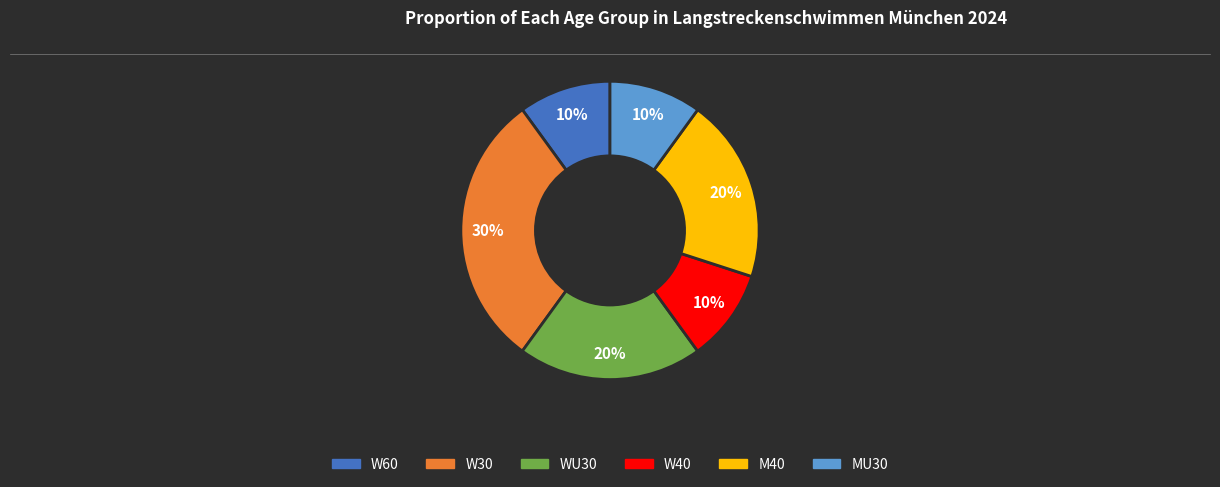

To the nearest percent, what percentage of the pie is W30?

30%